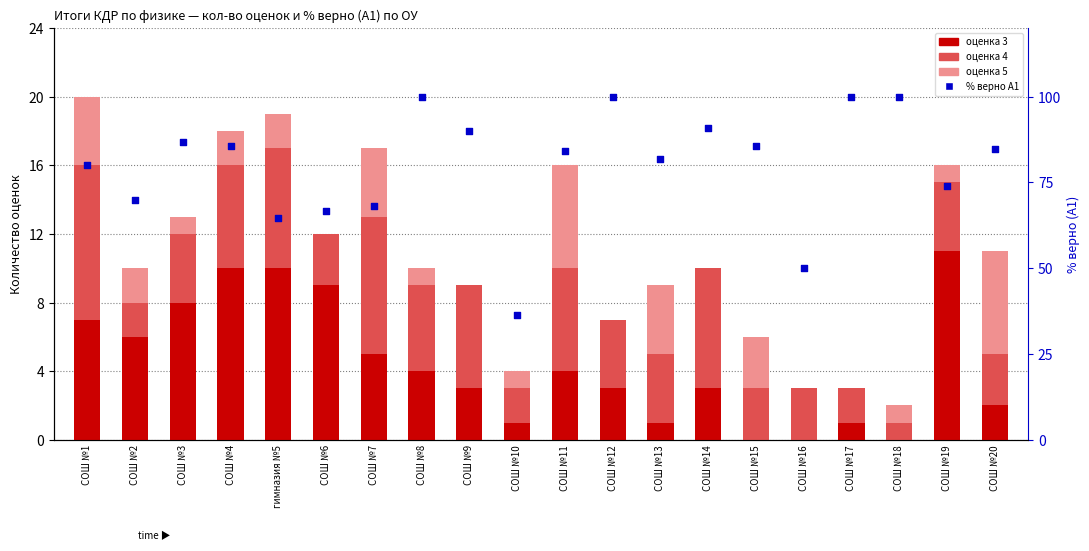

Which series contains the highest Y value?

% верно А1